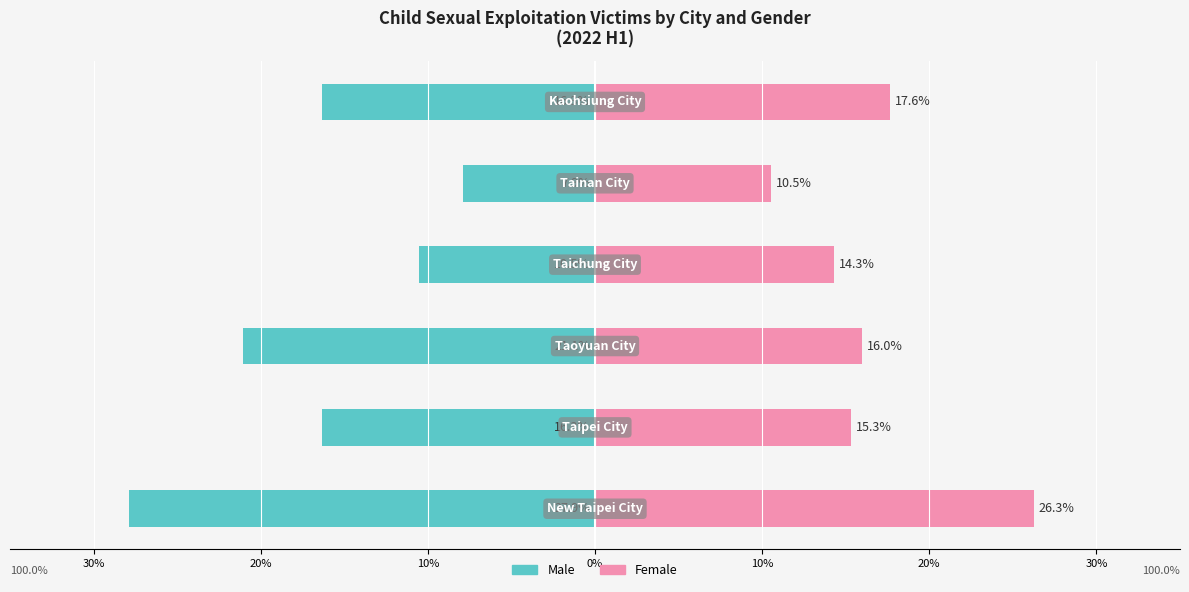

How many data points in Female are less than 15?

2